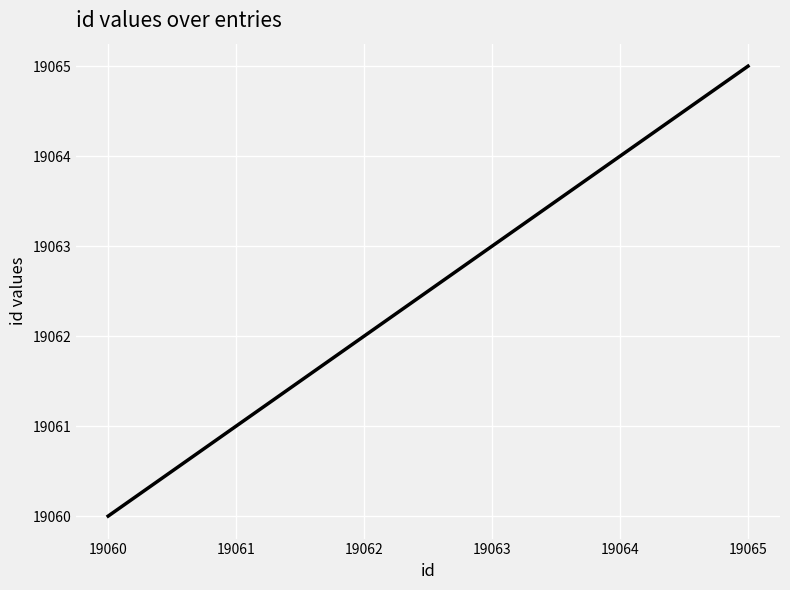

What is the change in value from 19060 to 19064?

+4